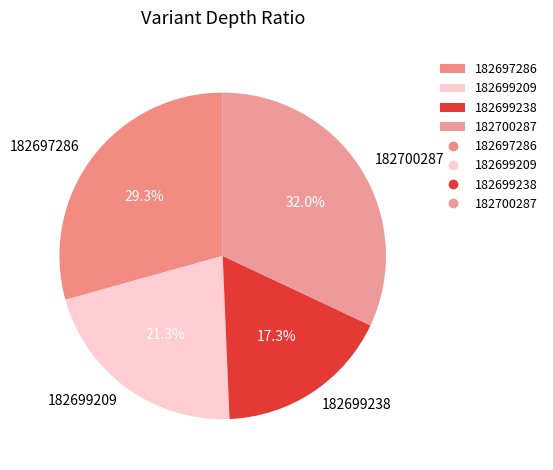

To the nearest percent, what portion does 182697286 represent?

29%